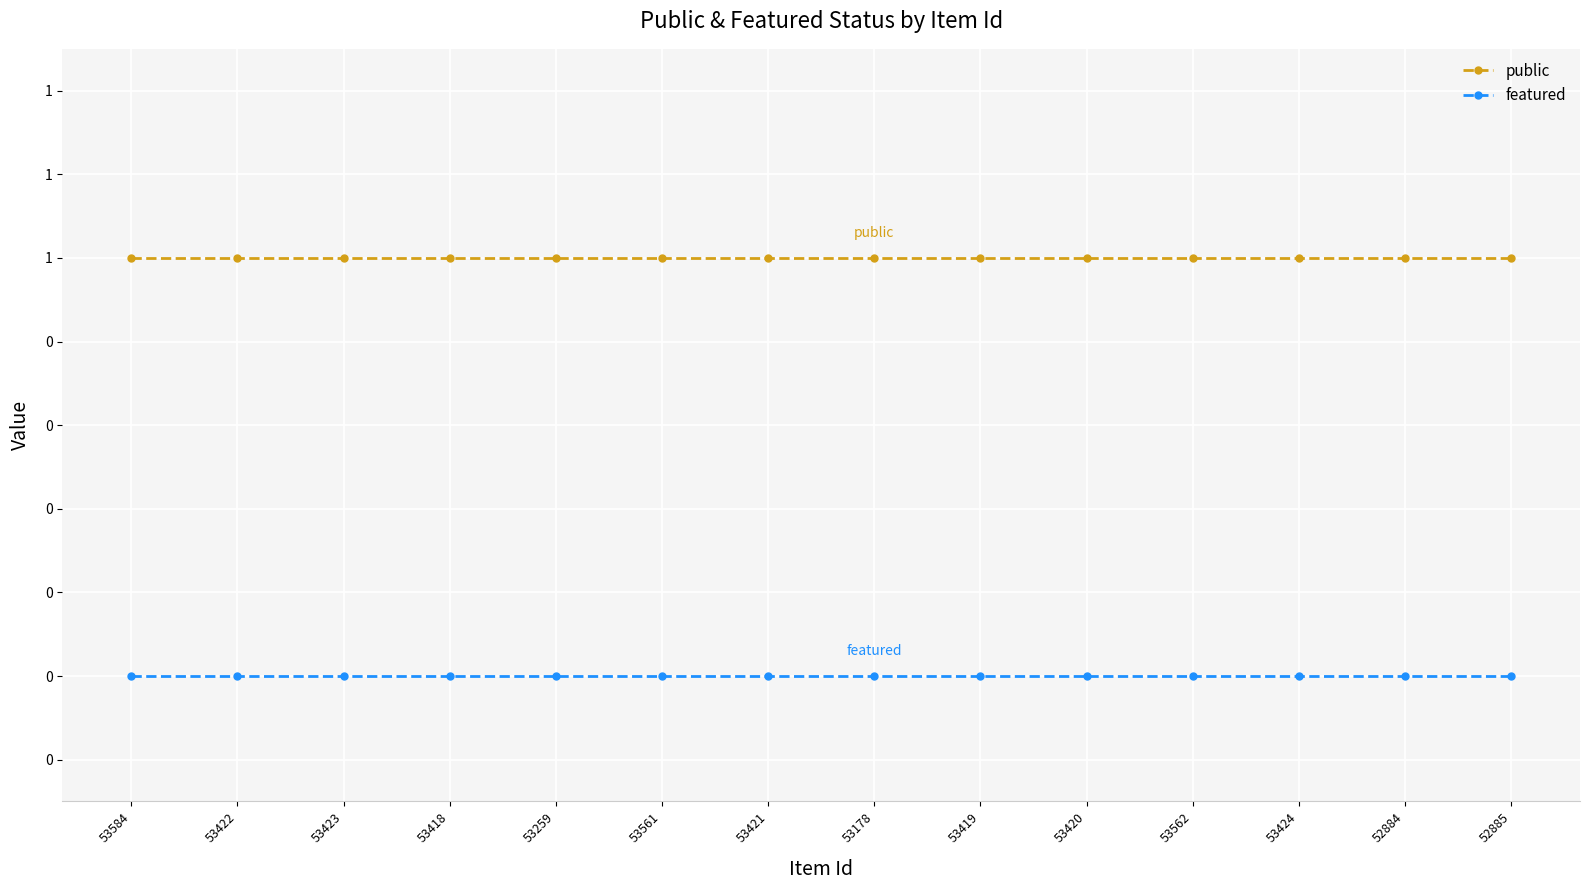

Reading left to right, transcribe all the data shown in this chart.

public: 53584=1	53422=1	53423=1	53418=1	53259=1	53561=1	53421=1	53178=1	53419=1	53420=1	53562=1	53424=1	52884=1	52885=1
featured: 53584=0	53422=0	53423=0	53418=0	53259=0	53561=0	53421=0	53178=0	53419=0	53420=0	53562=0	53424=0	52884=0	52885=0